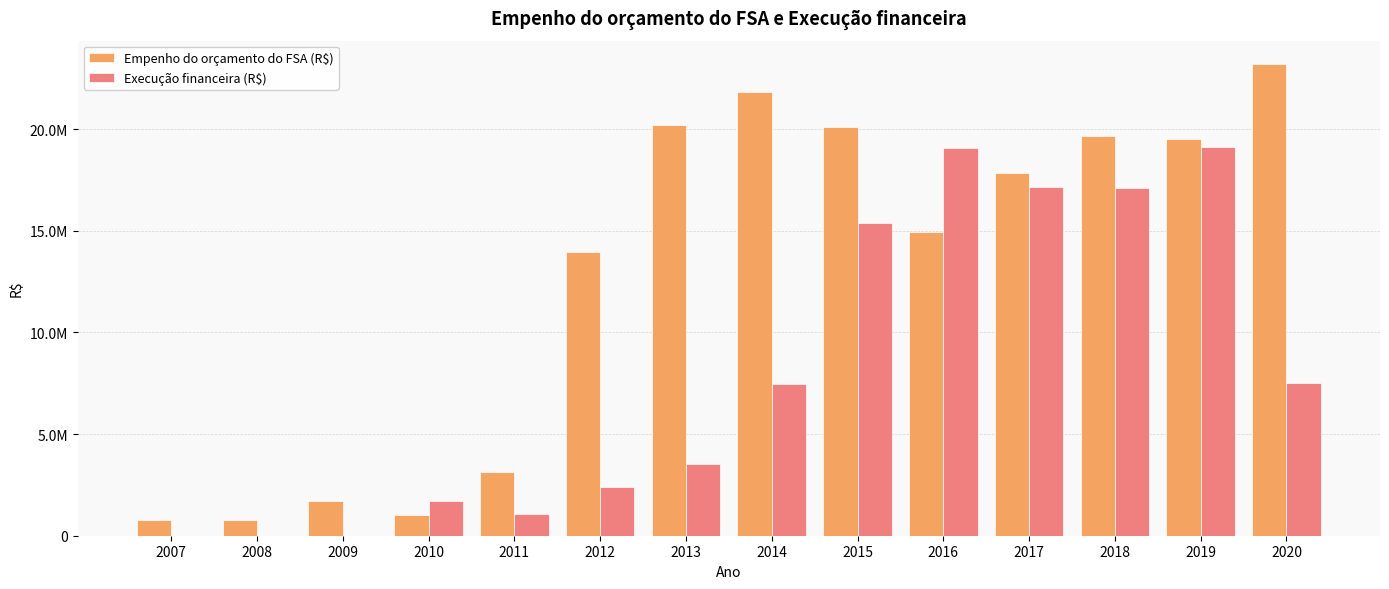

List the series in order of their peak value, highest first.

Empenho do orçamento do FSA (R$), Execução financeira (R$)